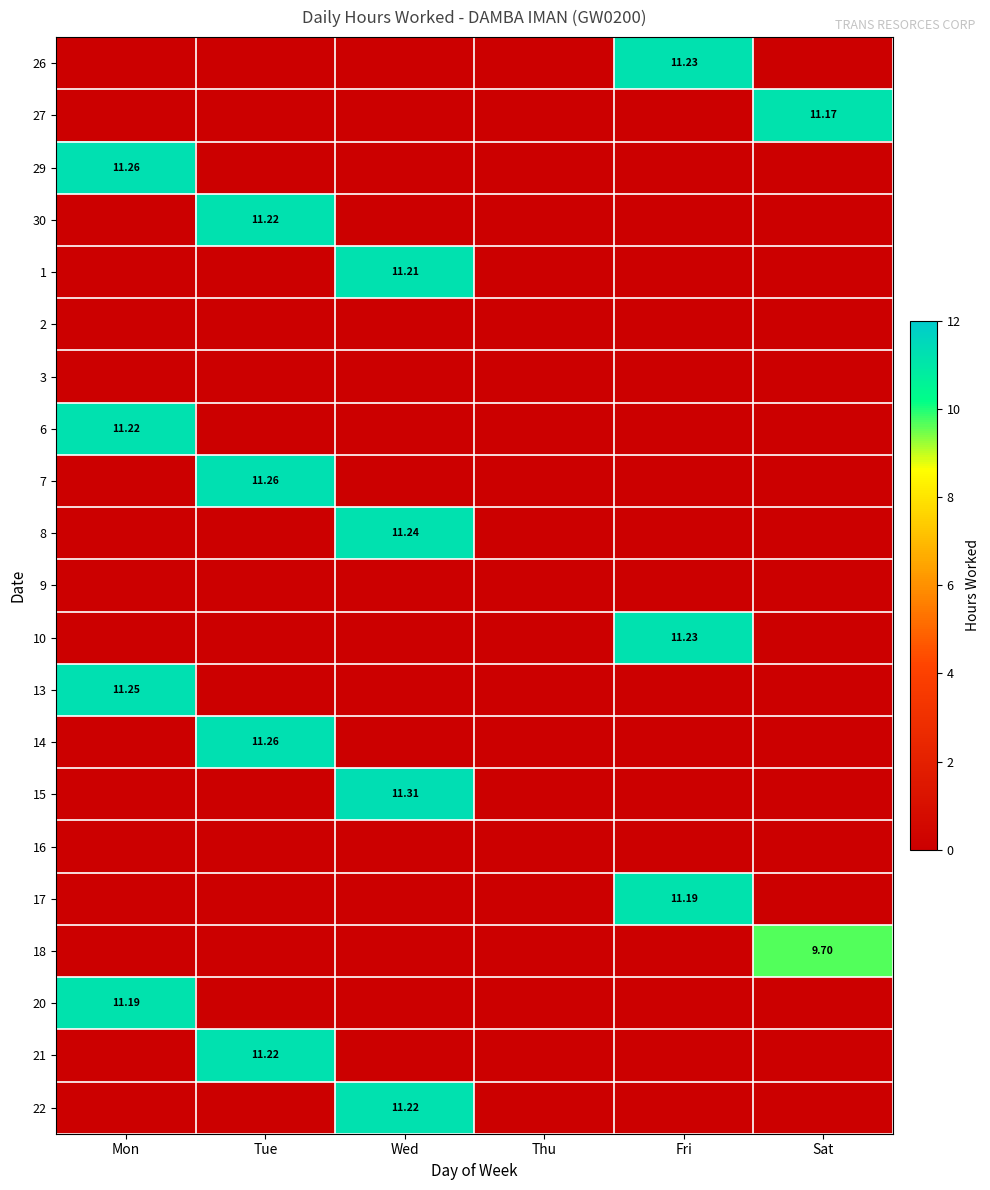

What is the difference between the maximum and minimum values in the 7 series?

11.3